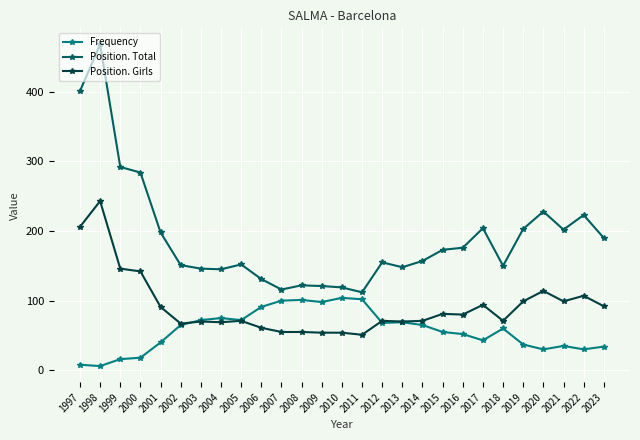

At which category is the sum across all series the highest?

1998